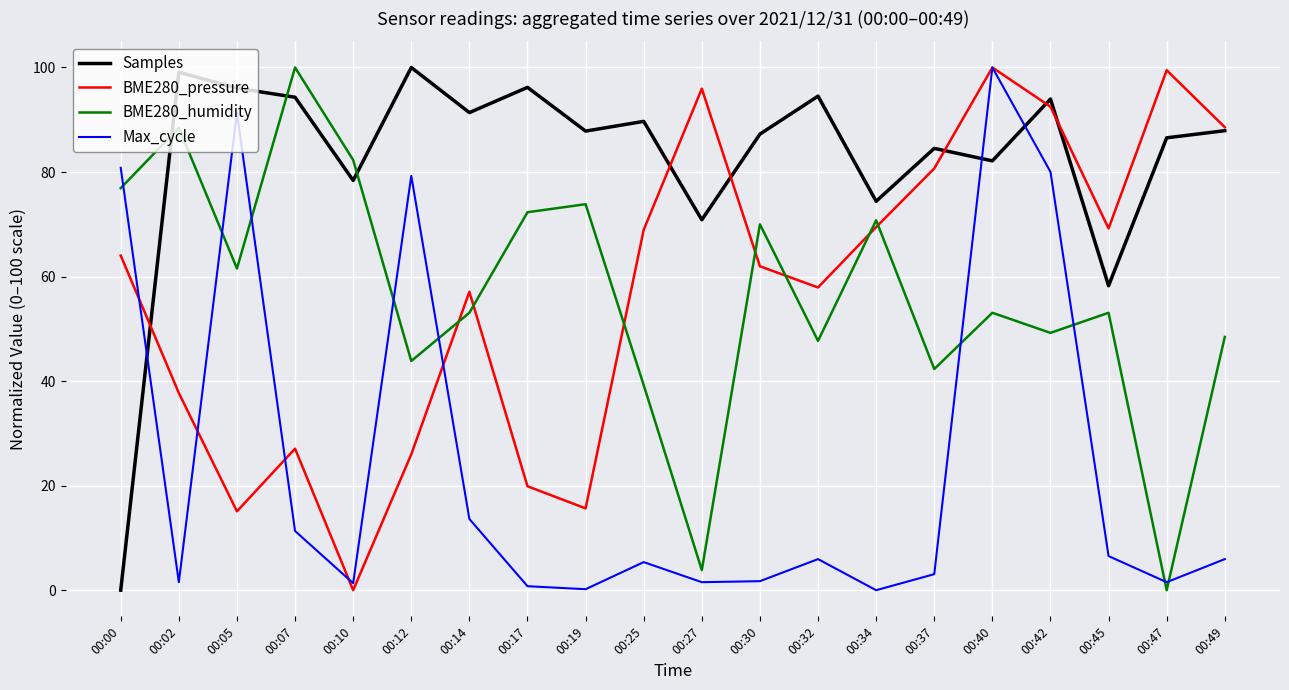

What is the maximum value shown in the chart?

100.0